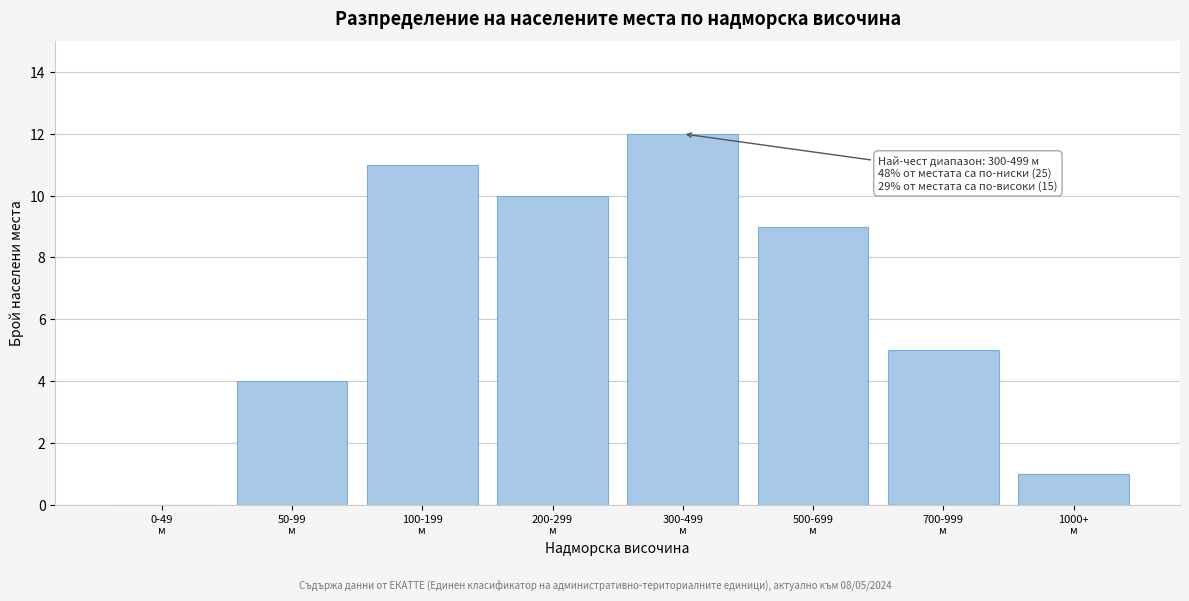

What is the maximum value shown in the chart?

12